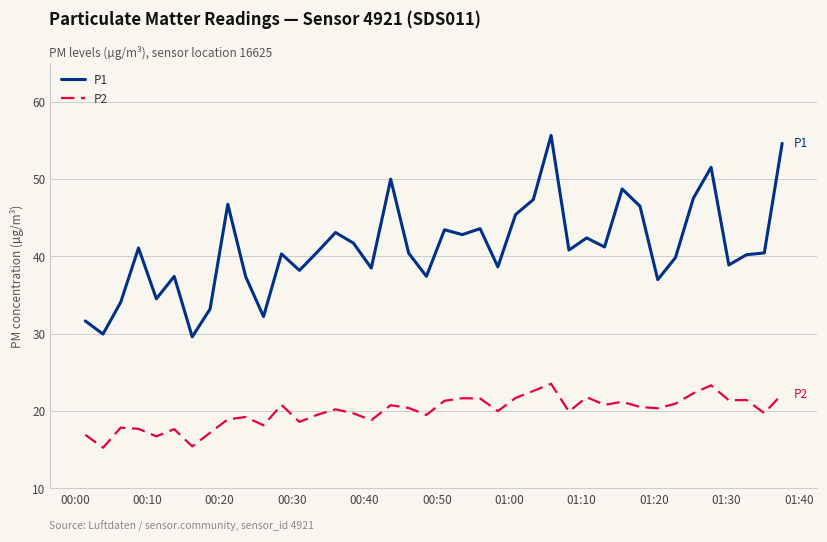

True or false: P2 and P1 cross at least once.

False